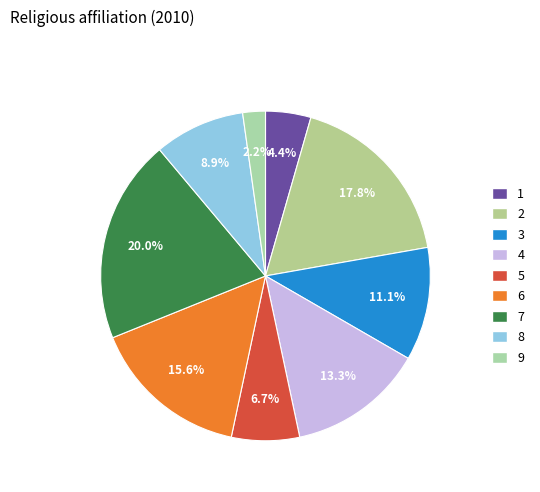

Does 4 account for over 50% of the chart?

No